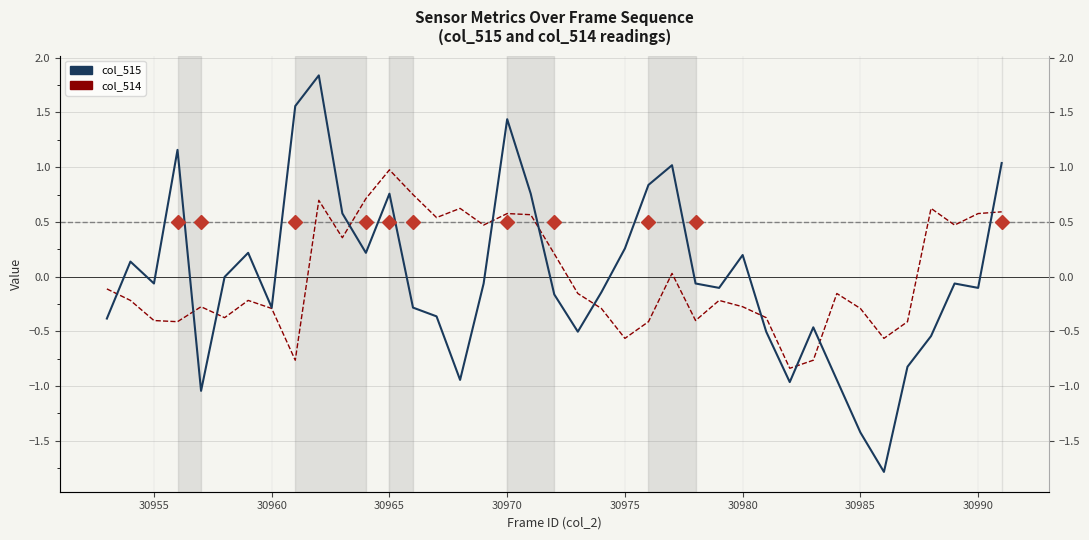

True or false: col_515 has more than 0 points higher than both neighbors.

True